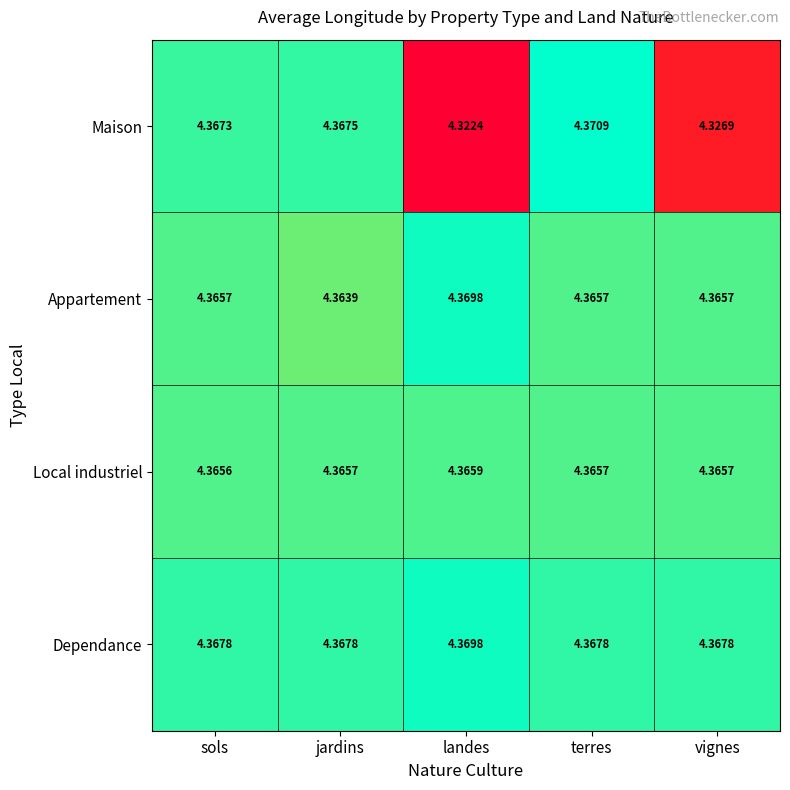

Is the value of Dependance at sols greater than the value of Maison at jardins?

Yes